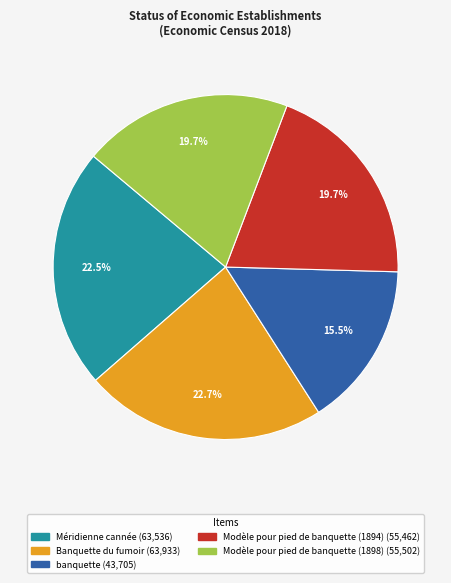

Does any single category account for the majority?

No